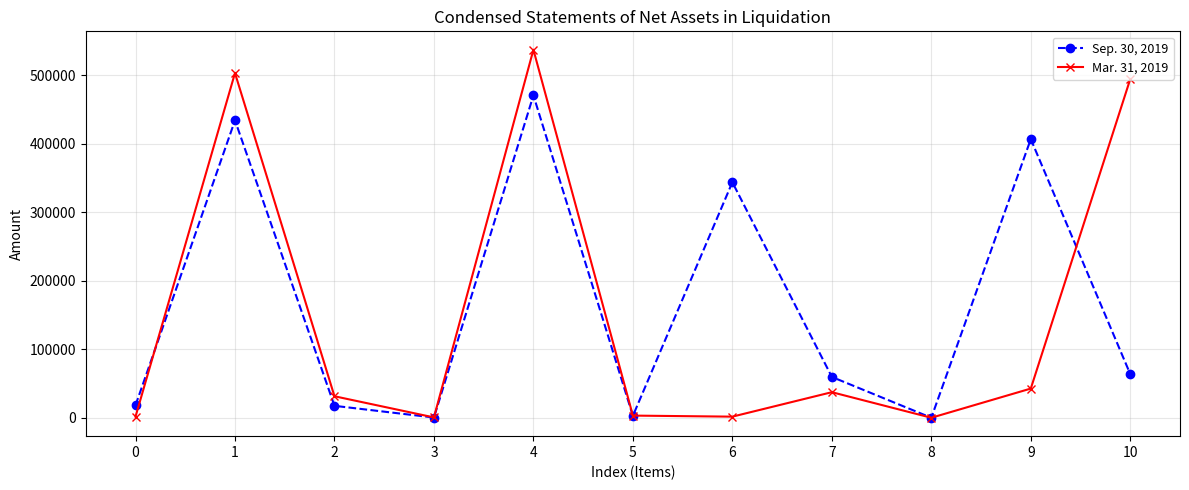

At 1, list the series in order from largest to smallest.

Mar. 31, 2019, Sep. 30, 2019